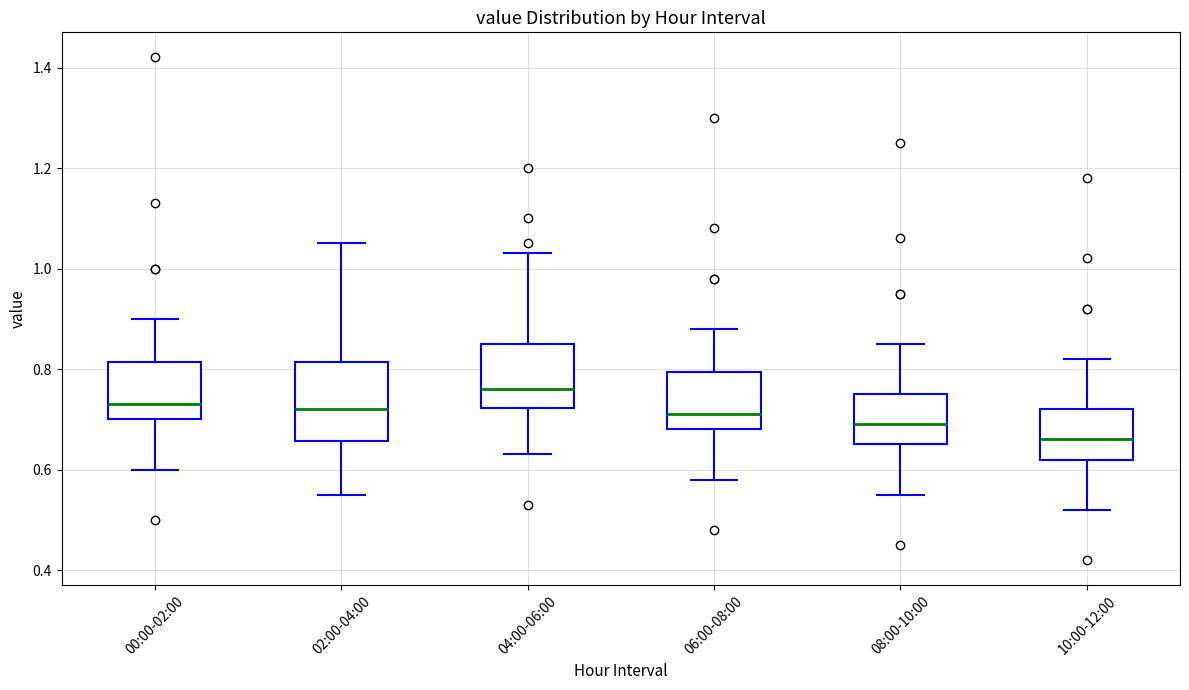

Which box has the highest median line?

04:00-06:00